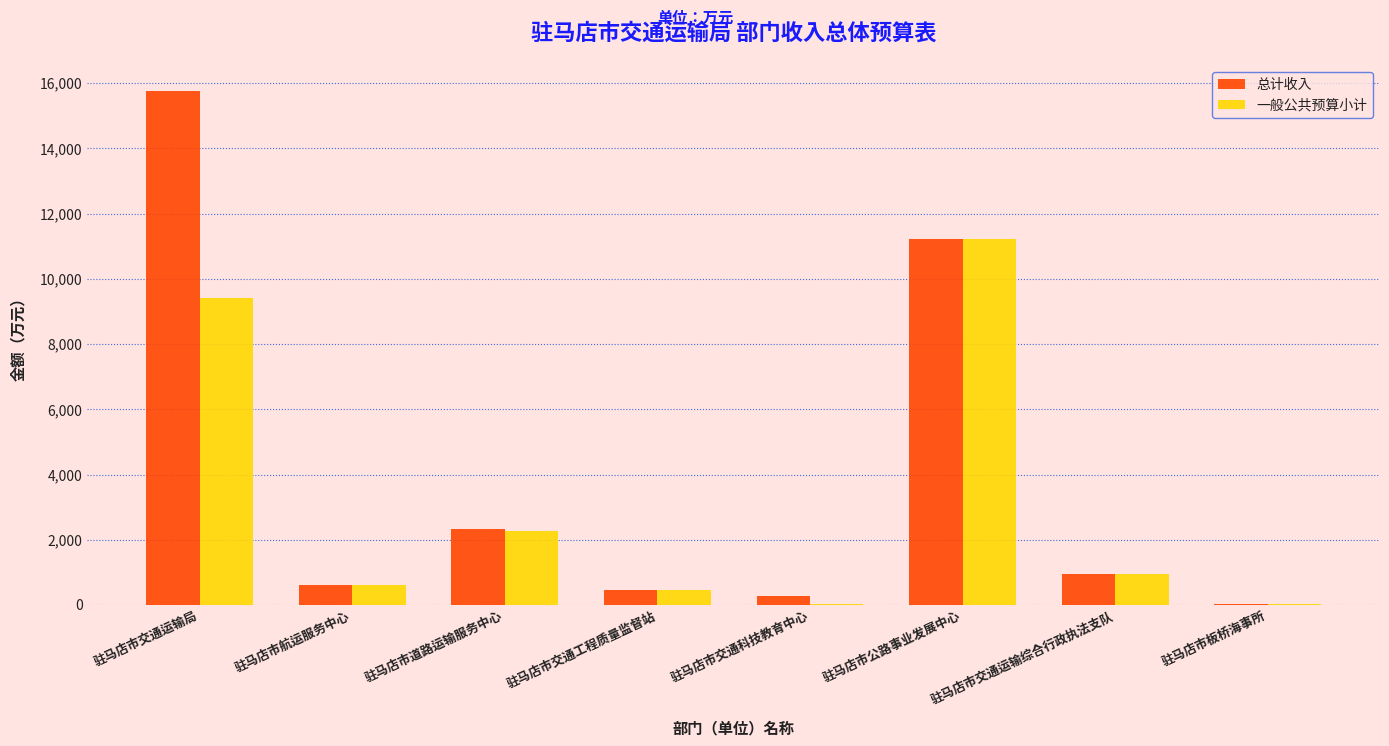

How many groups of bars are there?

8